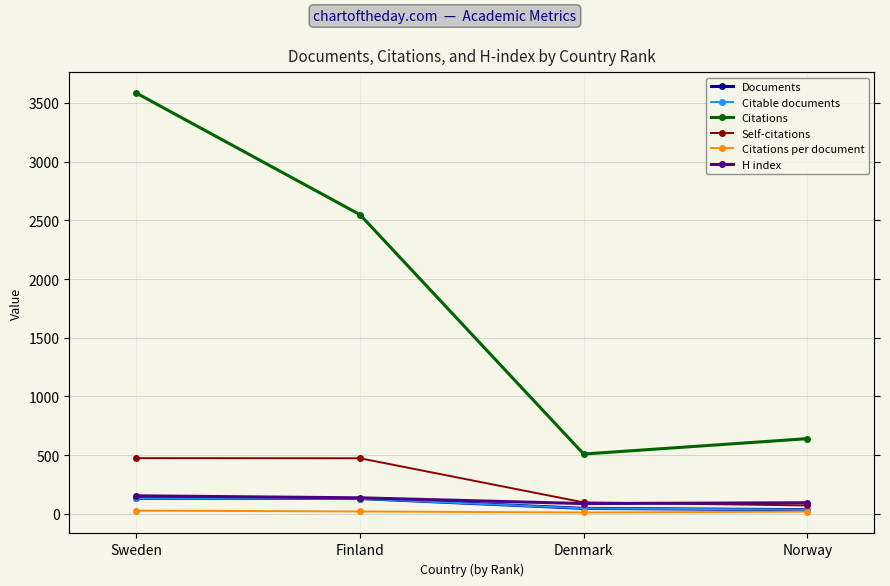

True or false: H index and Citations per document intersect in this chart.

False